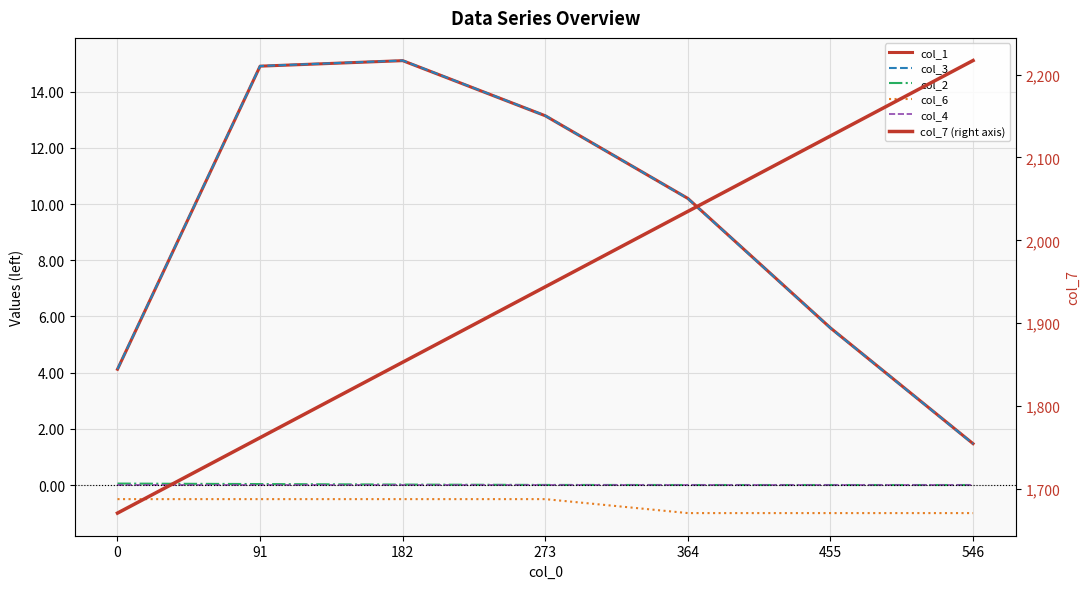

What are all the series names shown in the legend?

col_1, col_3, col_2, col_6, col_4, col_7 (right axis)